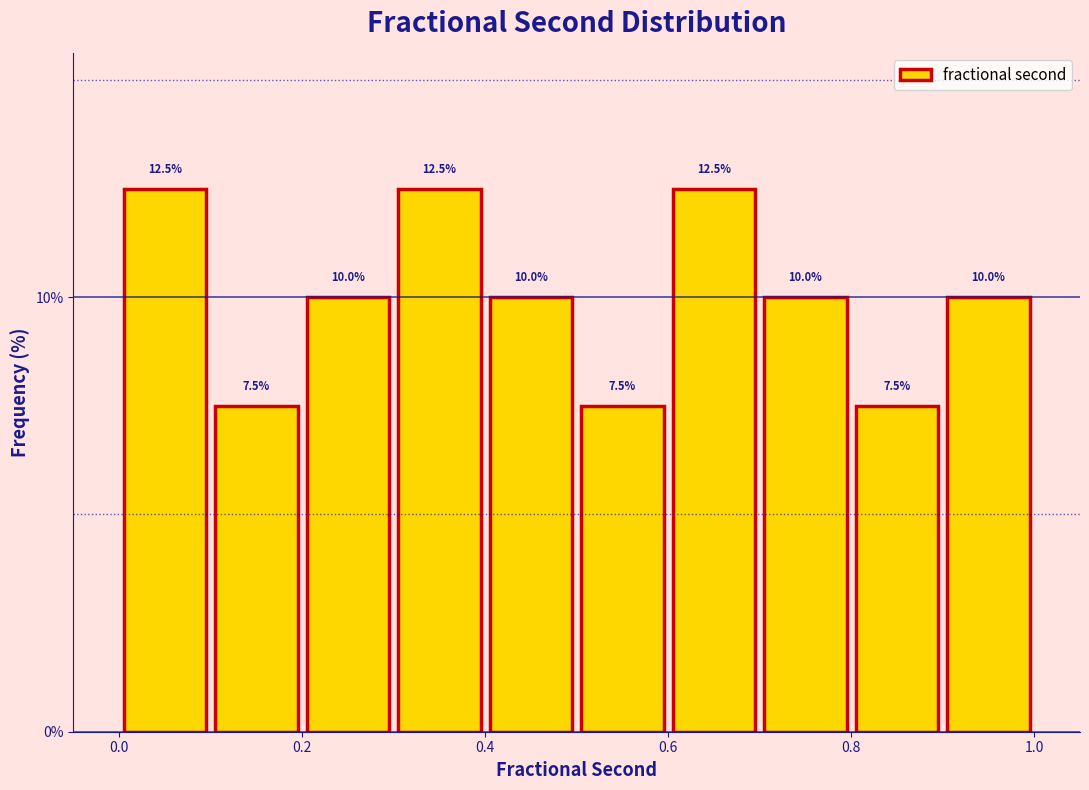

What is the height of the bar covering 0.2 to 0.3 on the x-axis?

10.0